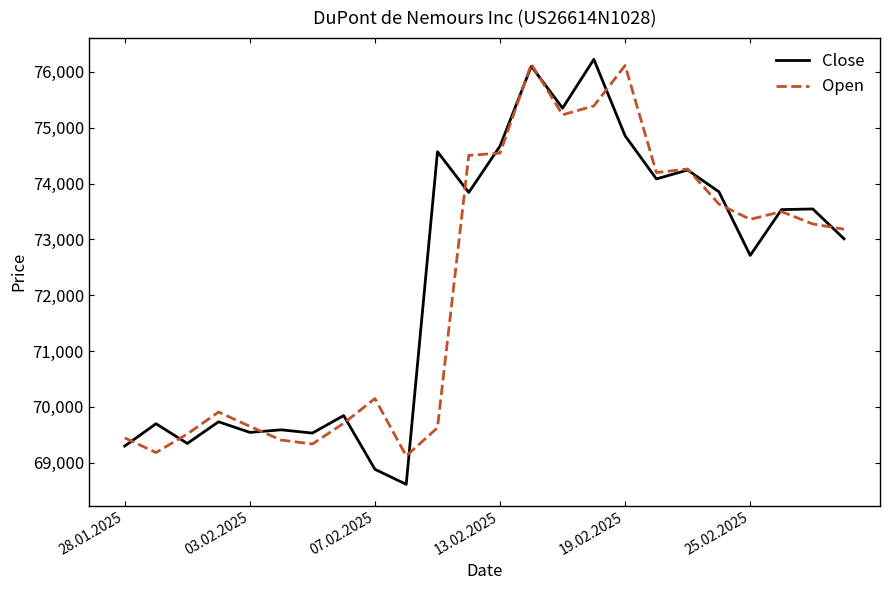

Which series has the largest range (max minus min)?

Close